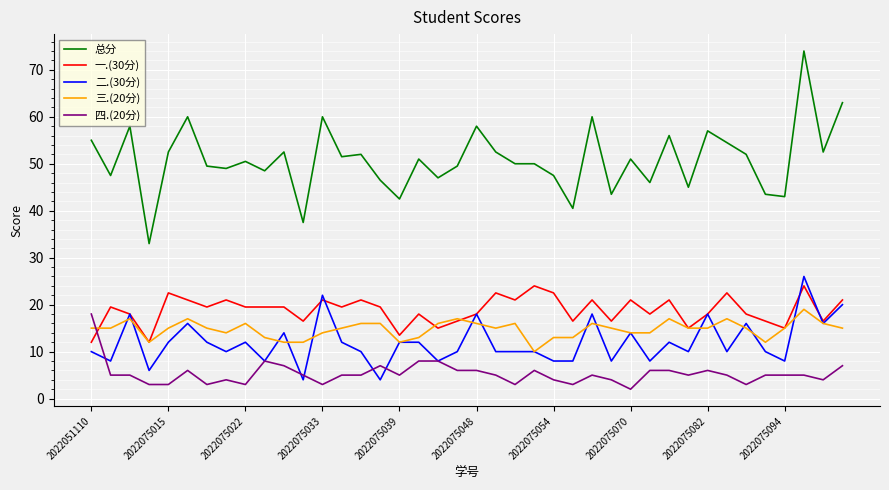

How many intersections are there between 四.(20分) and 一.(30分)?

1